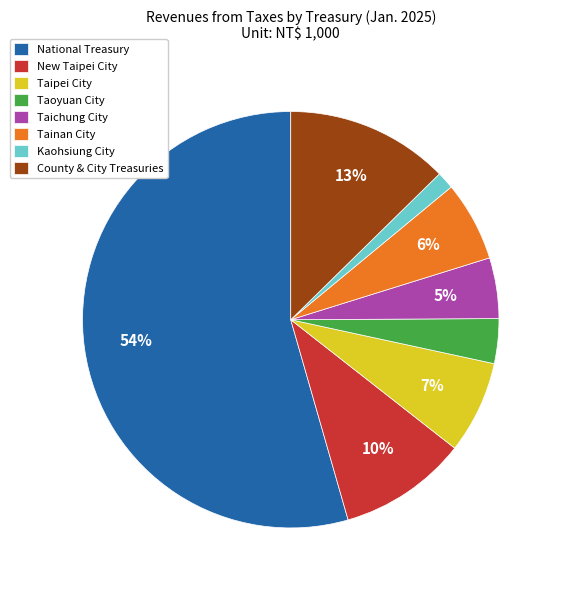

Is there any slice that represents more than half of the pie?

Yes